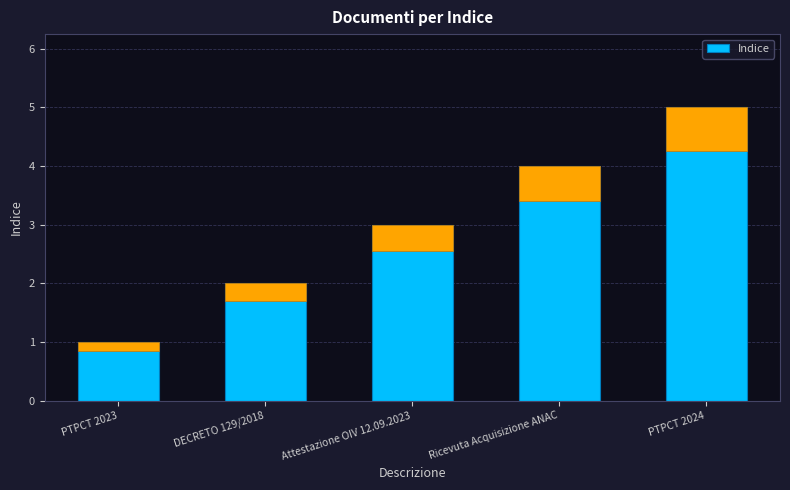

What is the label of the 5th bar from the left?

PTPCT 2024